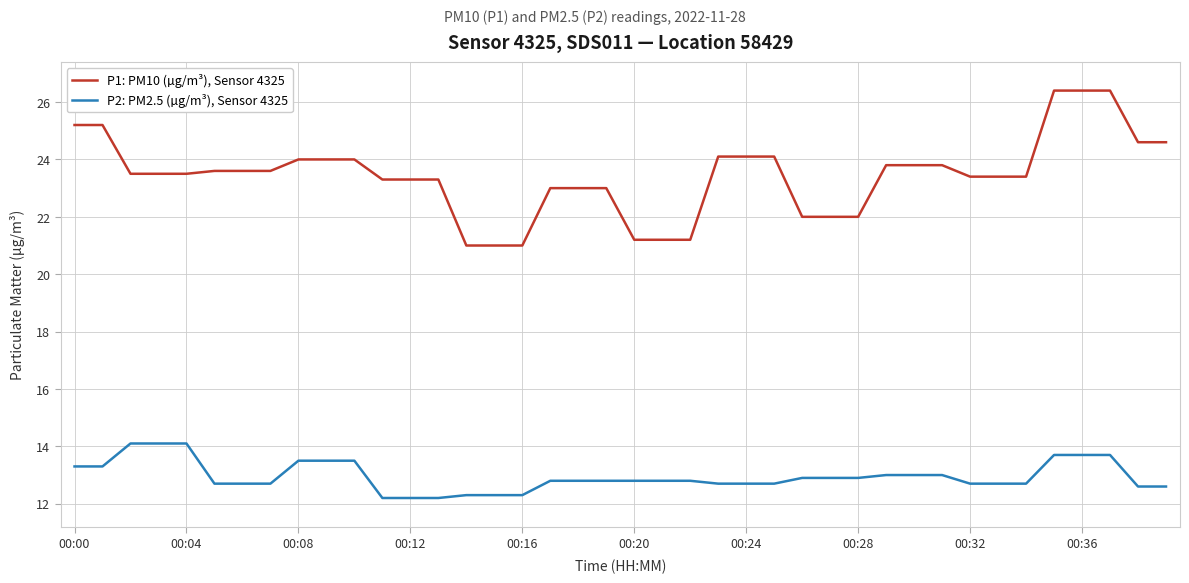

What is the lowest value of the P2: PM2.5 (µg/m³), Sensor 4325 series?

12.2